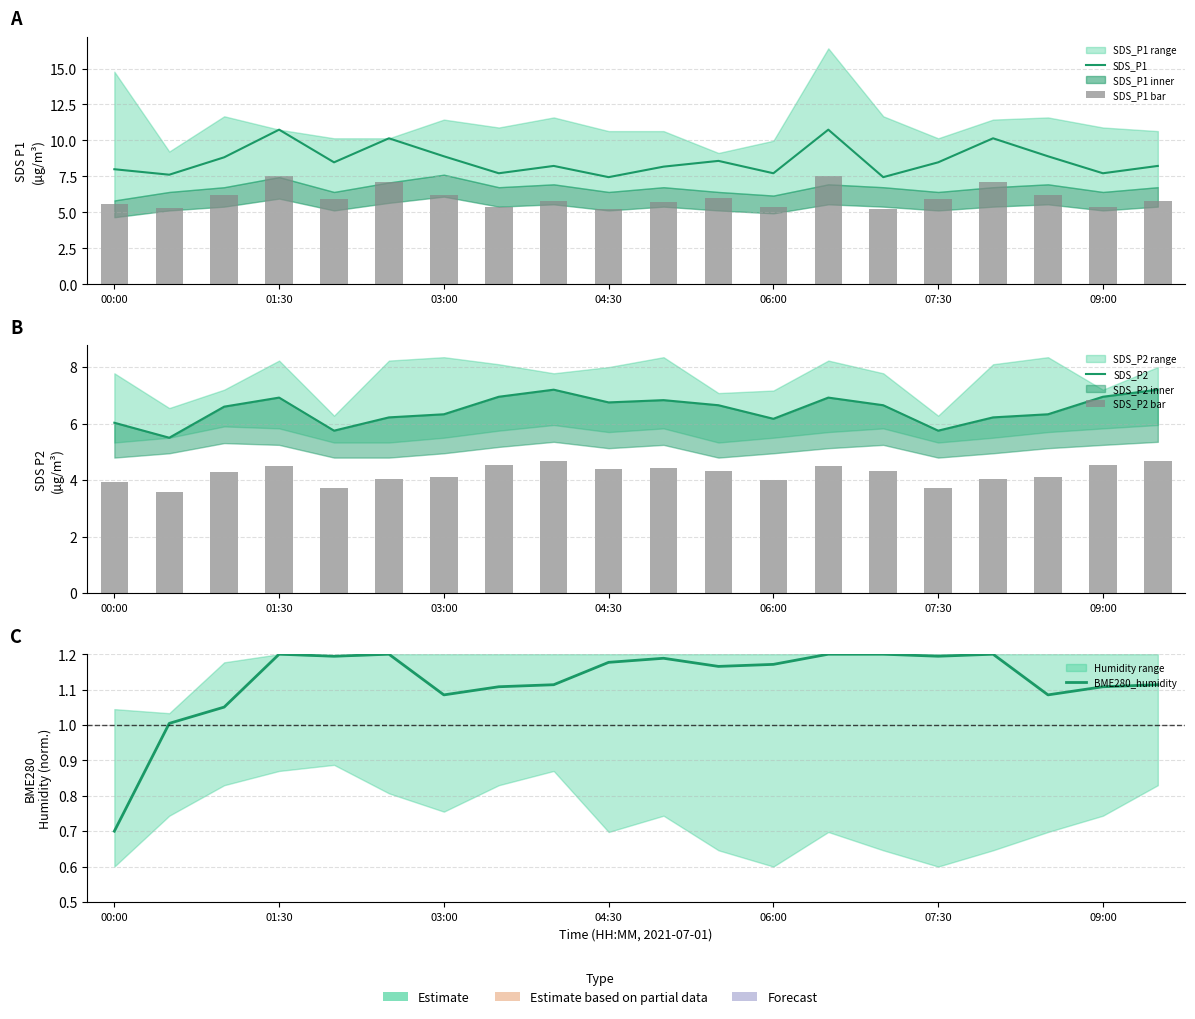

What is the approximate value of SDS_P2 bar at 10?

4.4